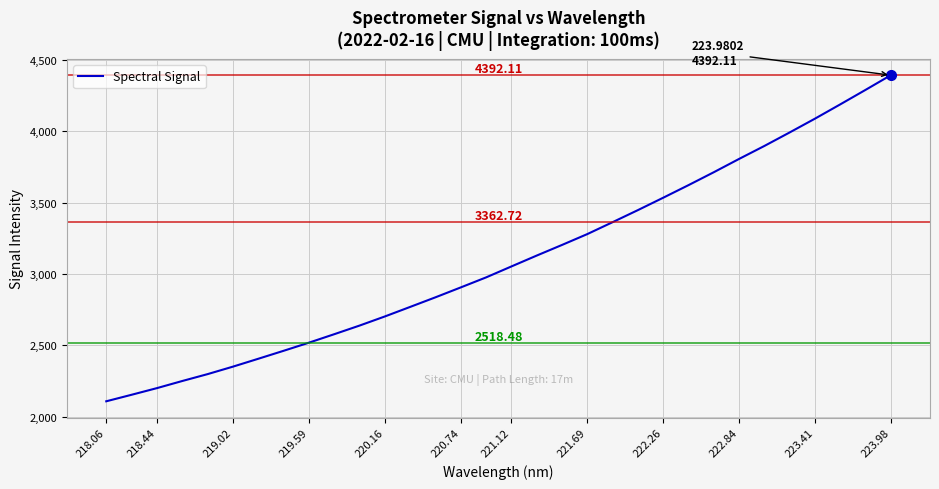

What is the average value?

3098.2